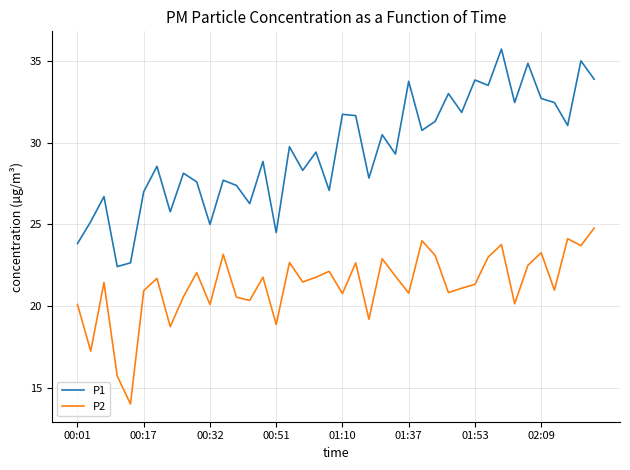

List the series in order of their peak value, highest first.

P1, P2